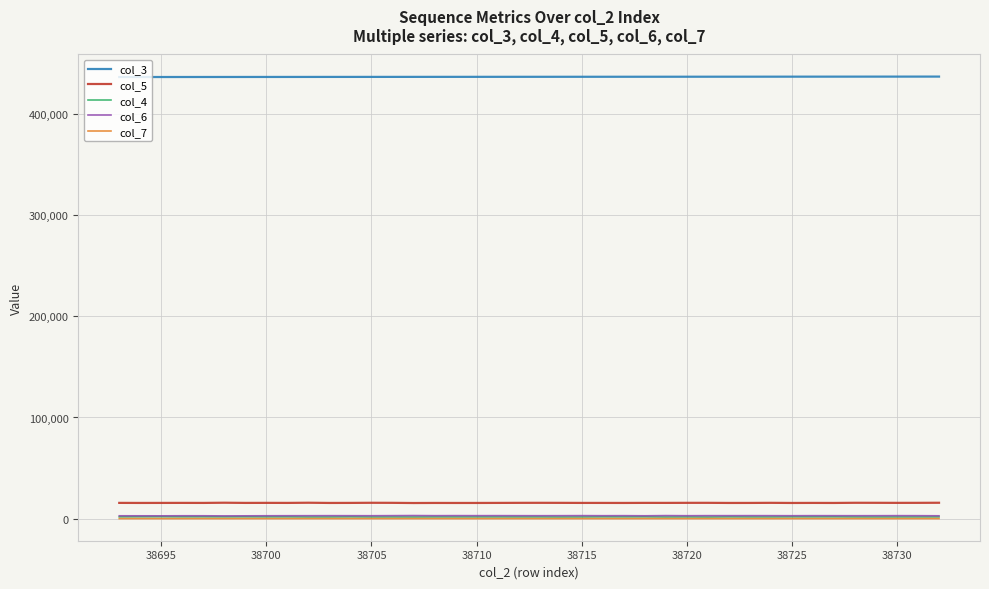

True or false: col_5 and col_3 intersect in this chart.

False